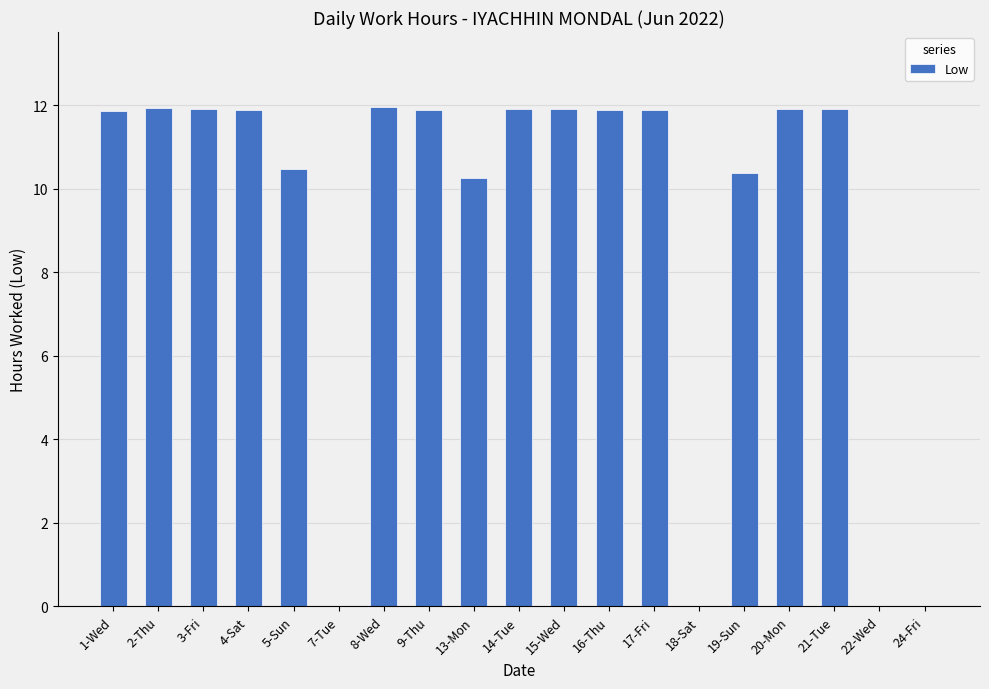

At which label does the data first exceed 11?

1-Wed